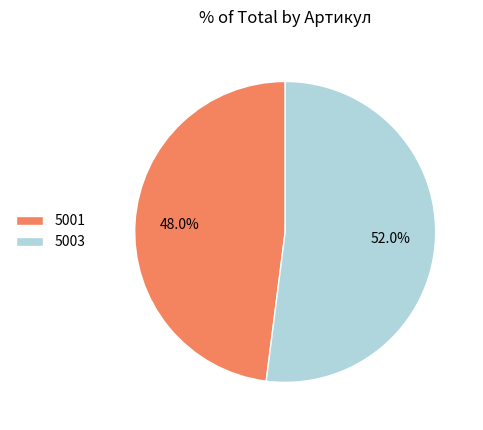

Which has a higher value, 5001 or 5003?

5003